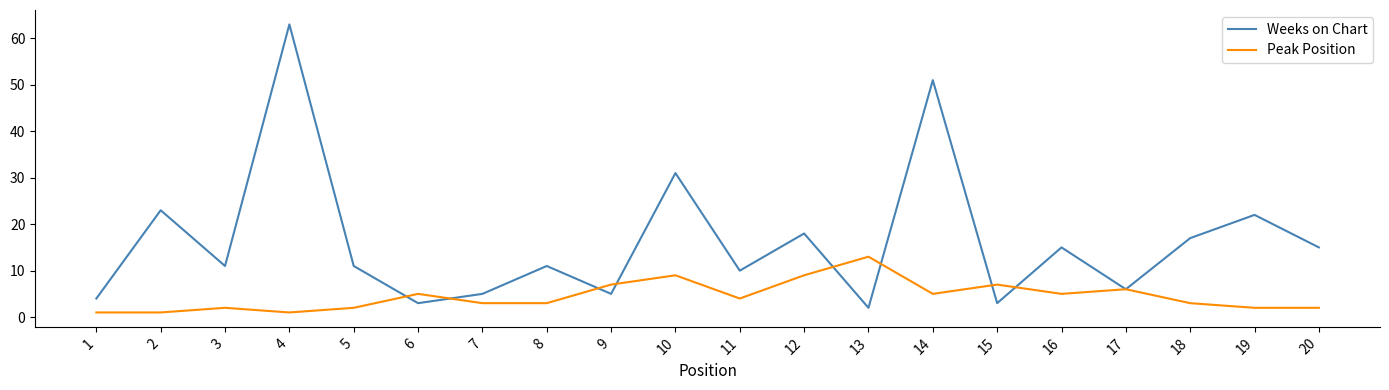

True or false: Weeks on Chart has a value of 48 at 10.

False